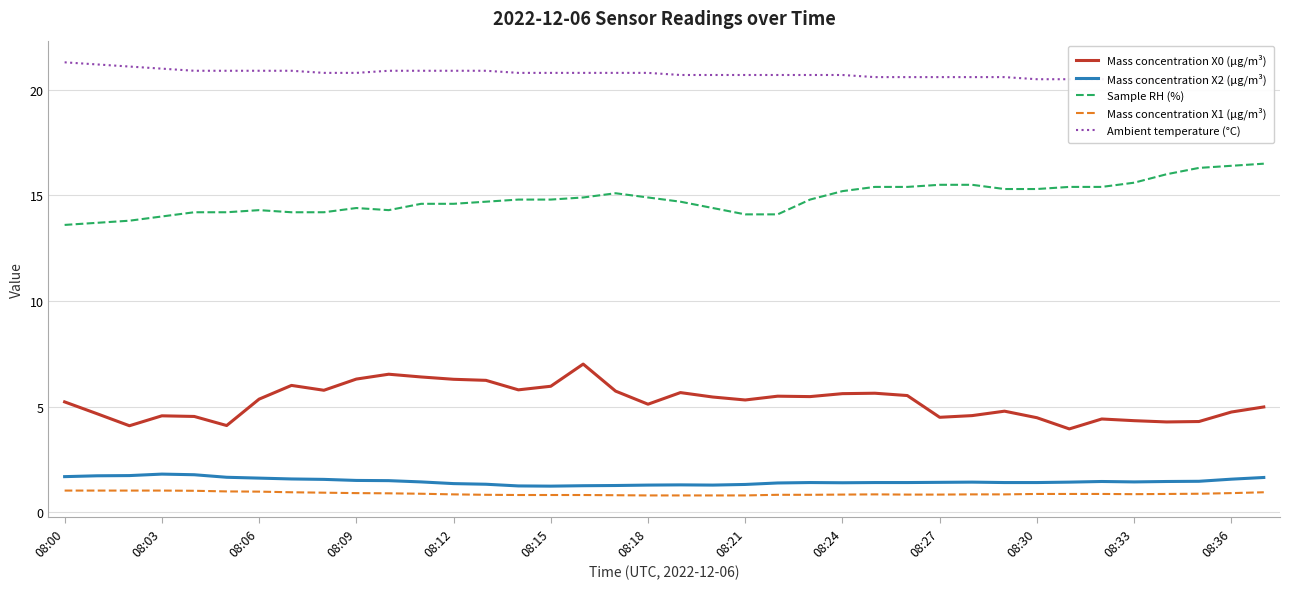

True or false: Mass concentration X2 (μg/m³) and Mass concentration X1 (μg/m³) cross at least once.

False